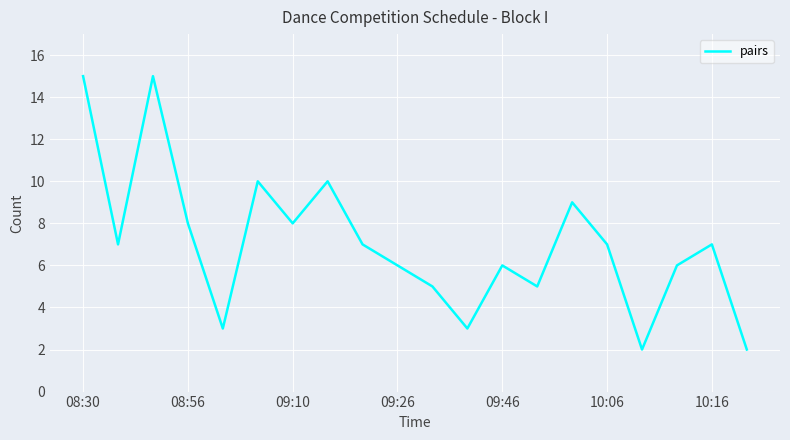

Does the chart display data point markers on the line(s)?

No